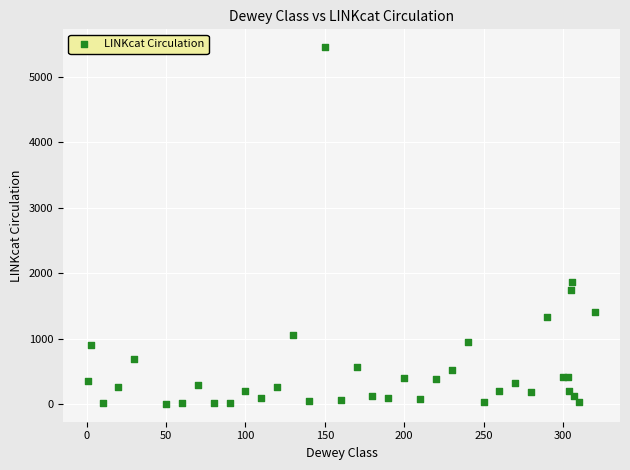

What Y value in the scatter plot is closest to 2730?

1863